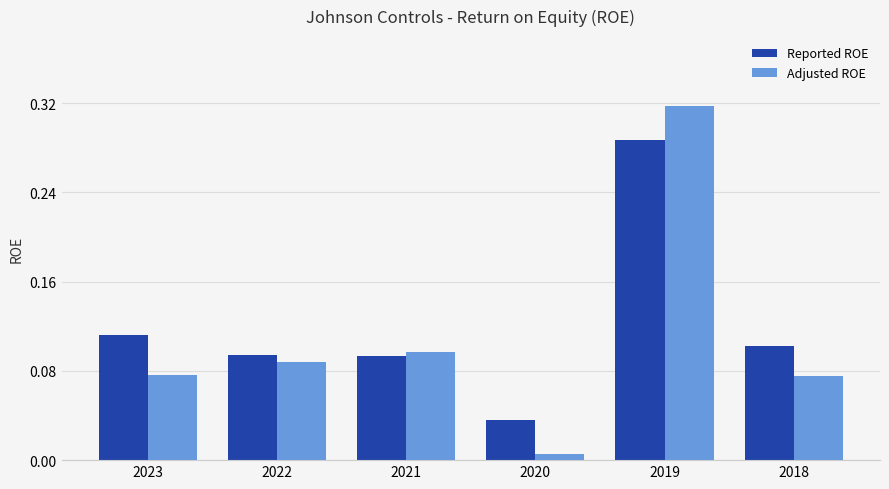

The Reported ROE series shows 0.1 at 2018. True or false?

True